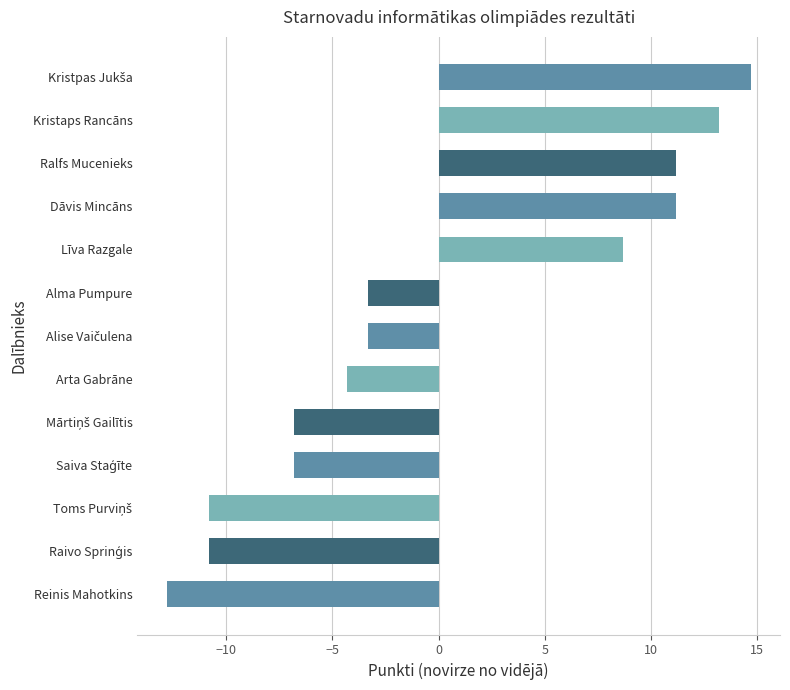

What is the value of the 13th bar from the top?

-12.8